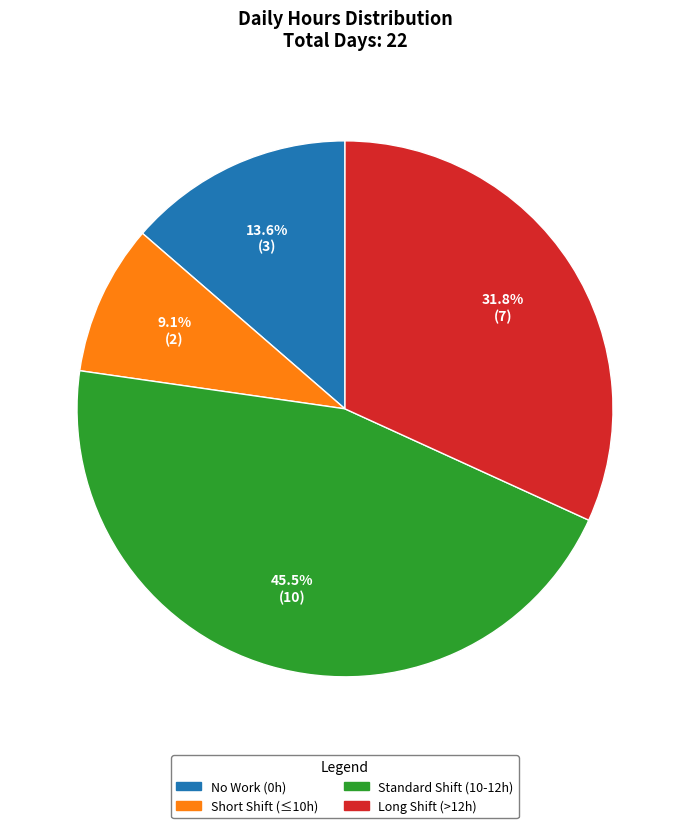

Is there a majority slice in this chart?

No